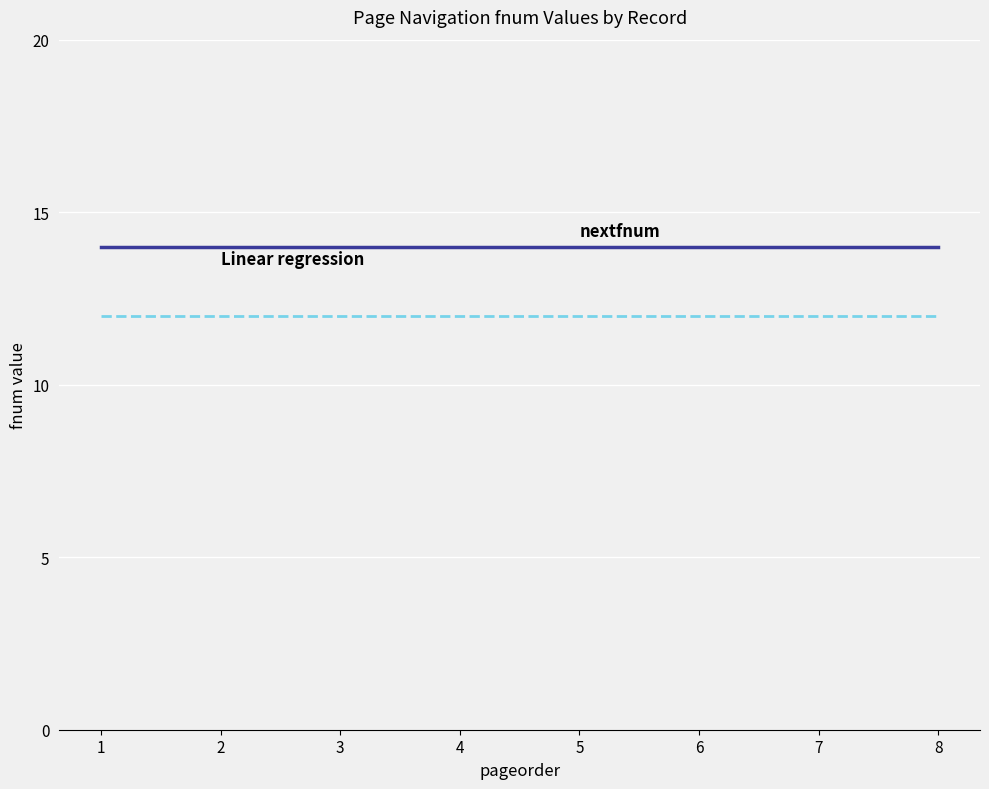

What is the greatest value displayed?

14.0